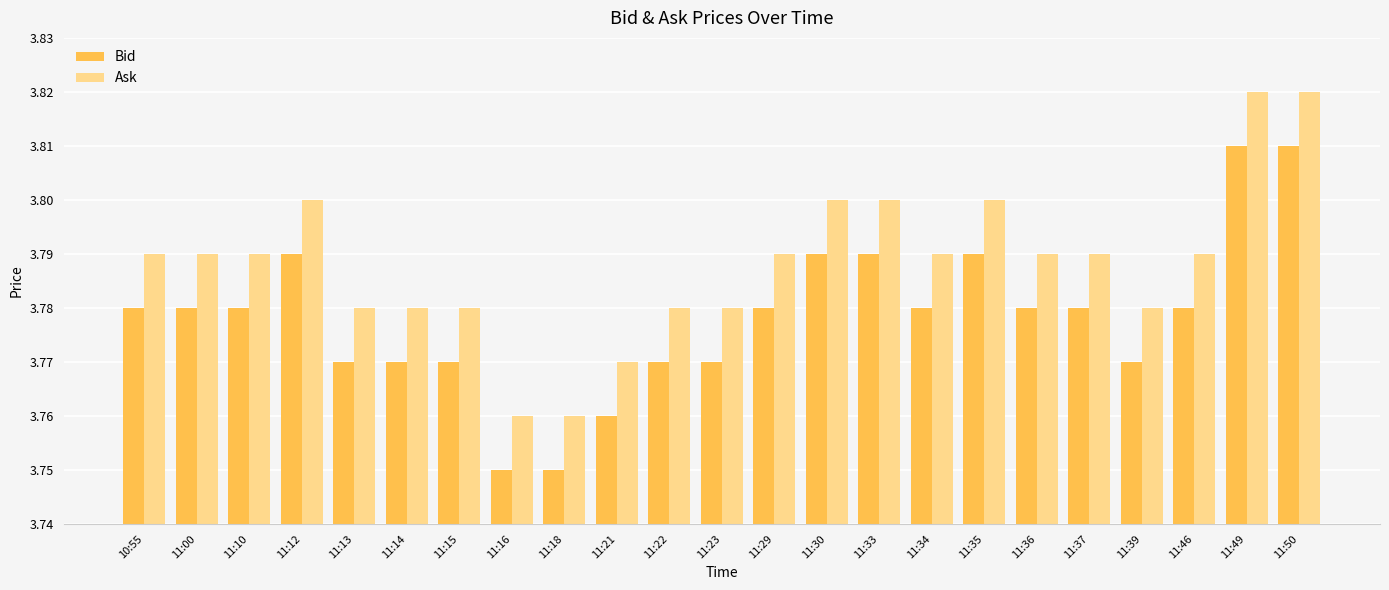

Which series has the largest range (max minus min)?

Bid